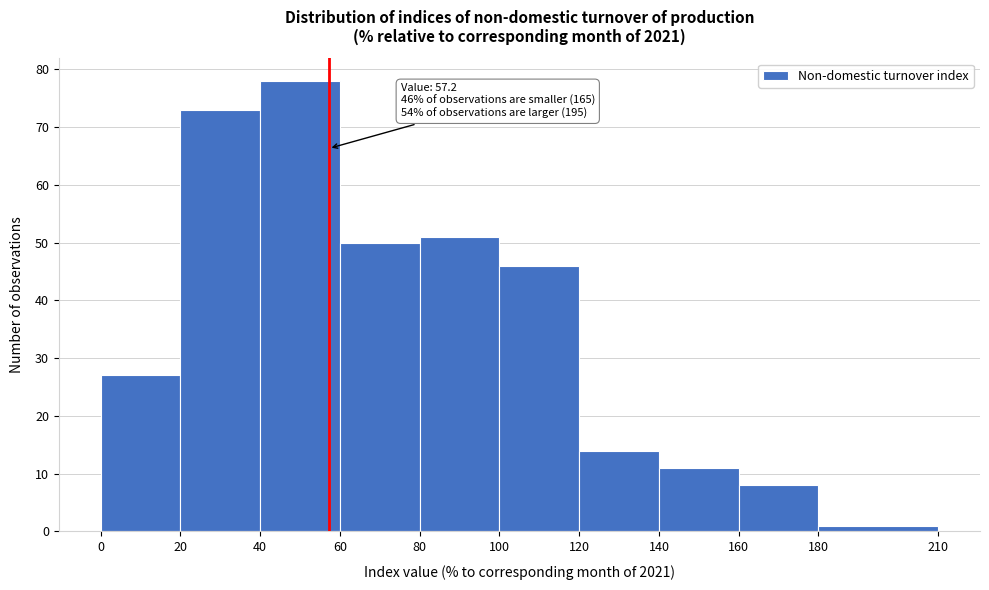

Over which range of the x-axis is the bar tallest?

40 to 60